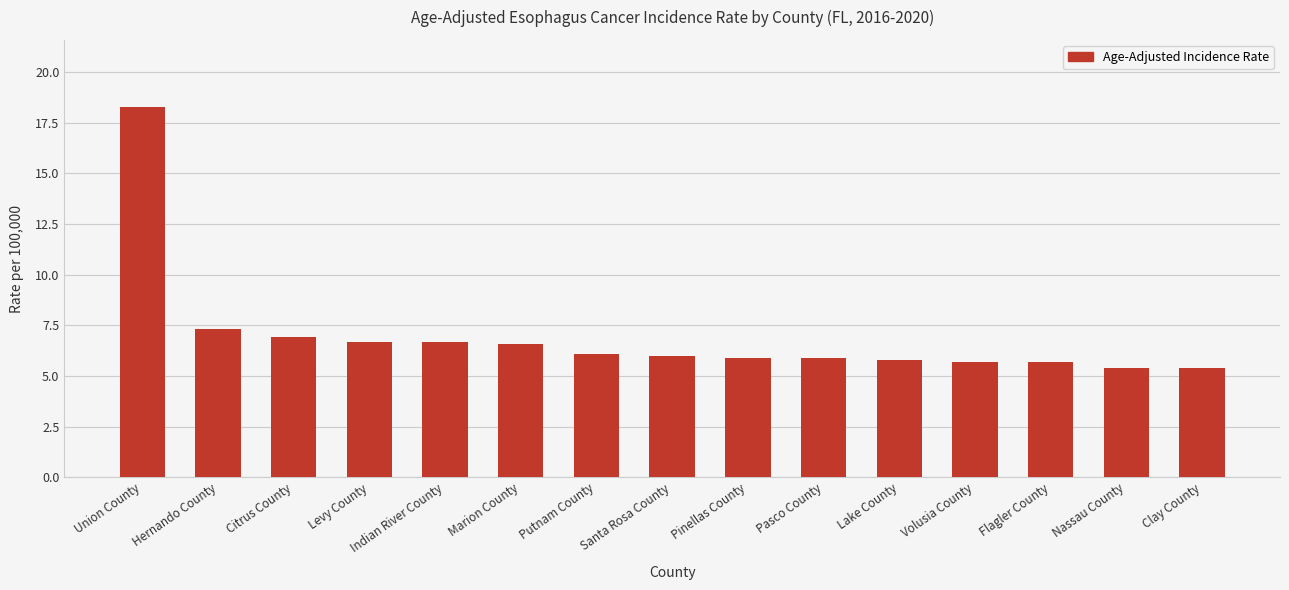

Does the chart contain any negative values?

No